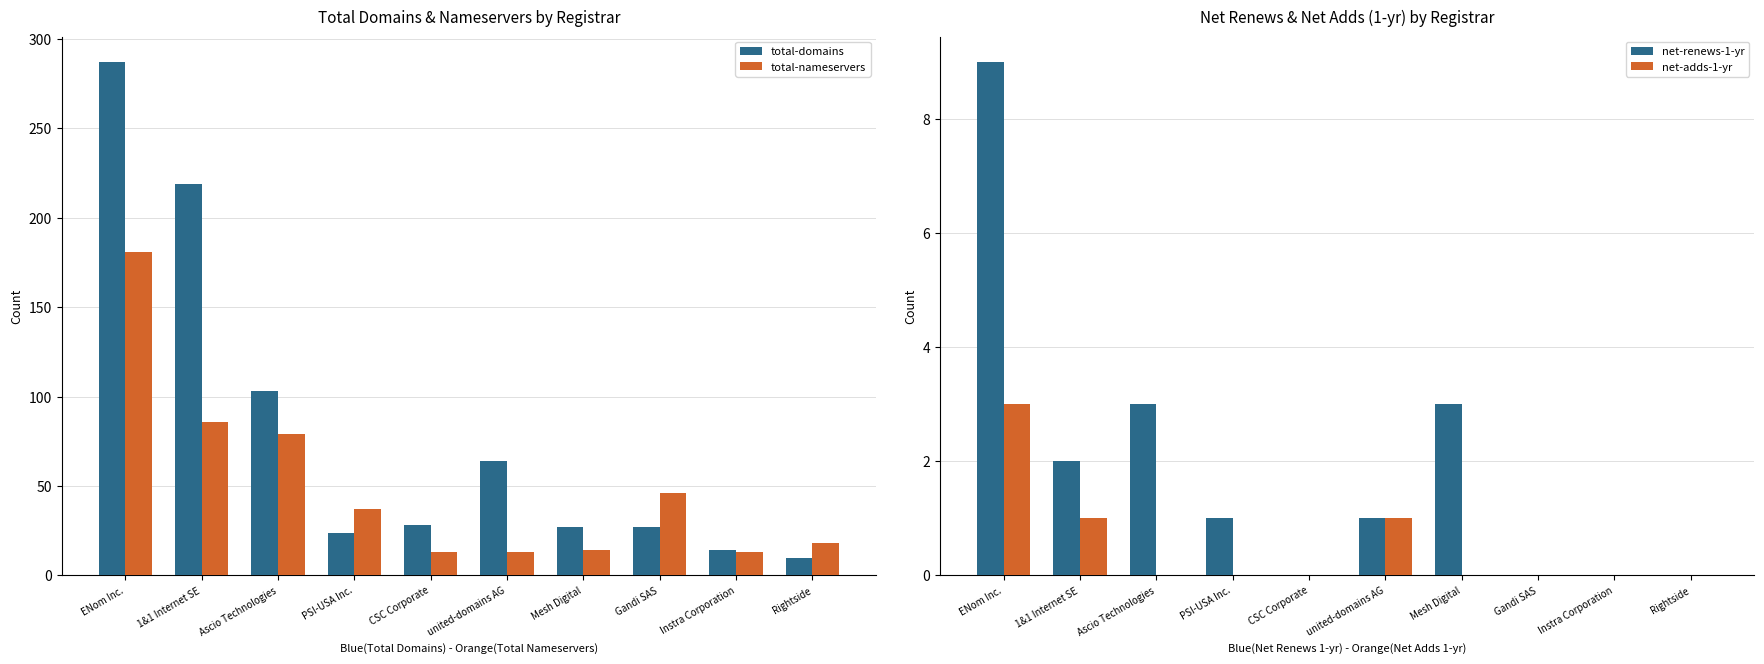

What are all the series names shown in the legend?

total-domains, total-nameservers, net-renews-1-yr, net-adds-1-yr